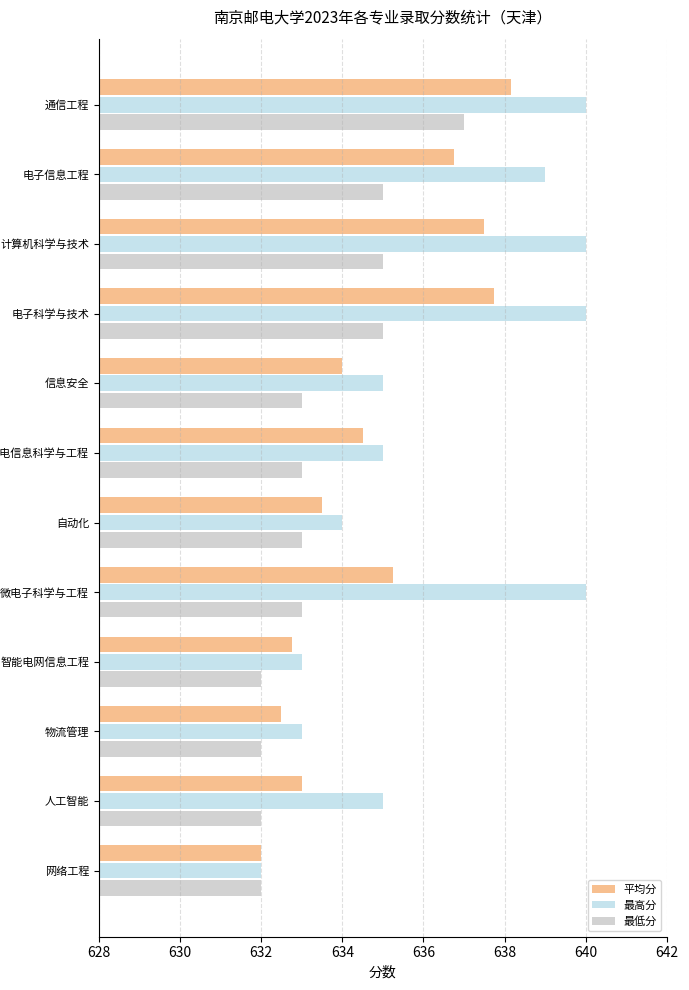

At which category is the sum across all series the highest?

通信工程